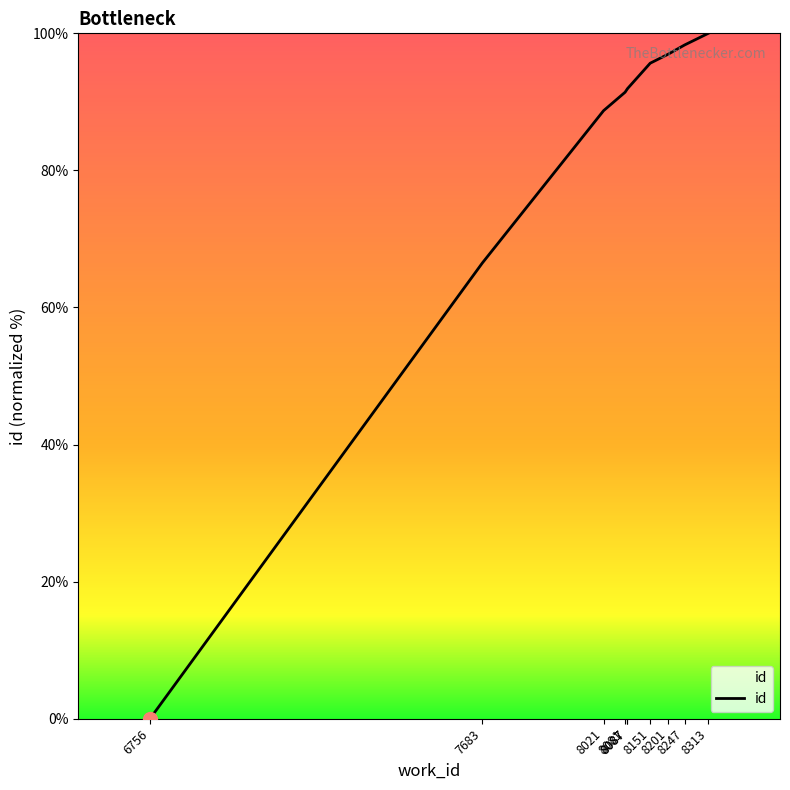

True or false: the data shows 97.0 at 8201.

True